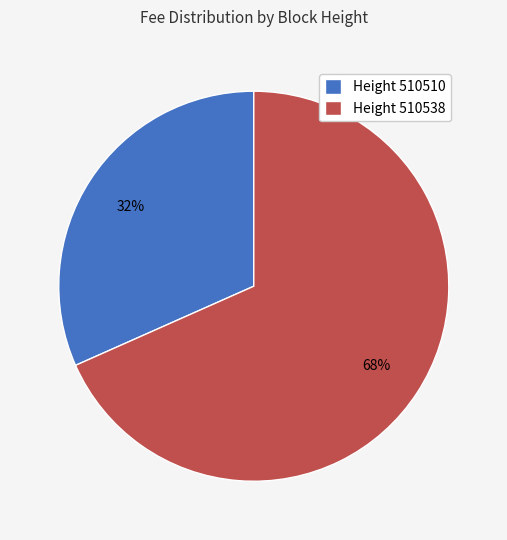

To the nearest percent, what is the average slice percentage?

50%